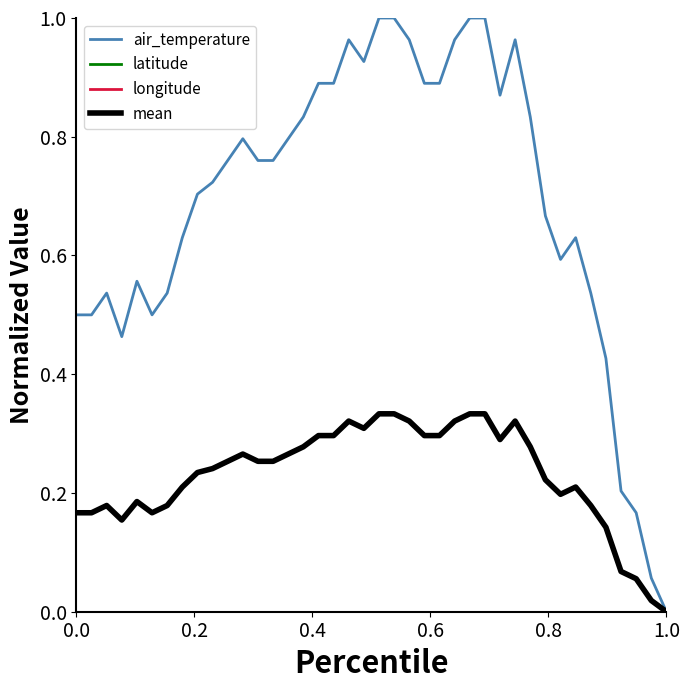

Does the chart display data point markers on the line(s)?

No